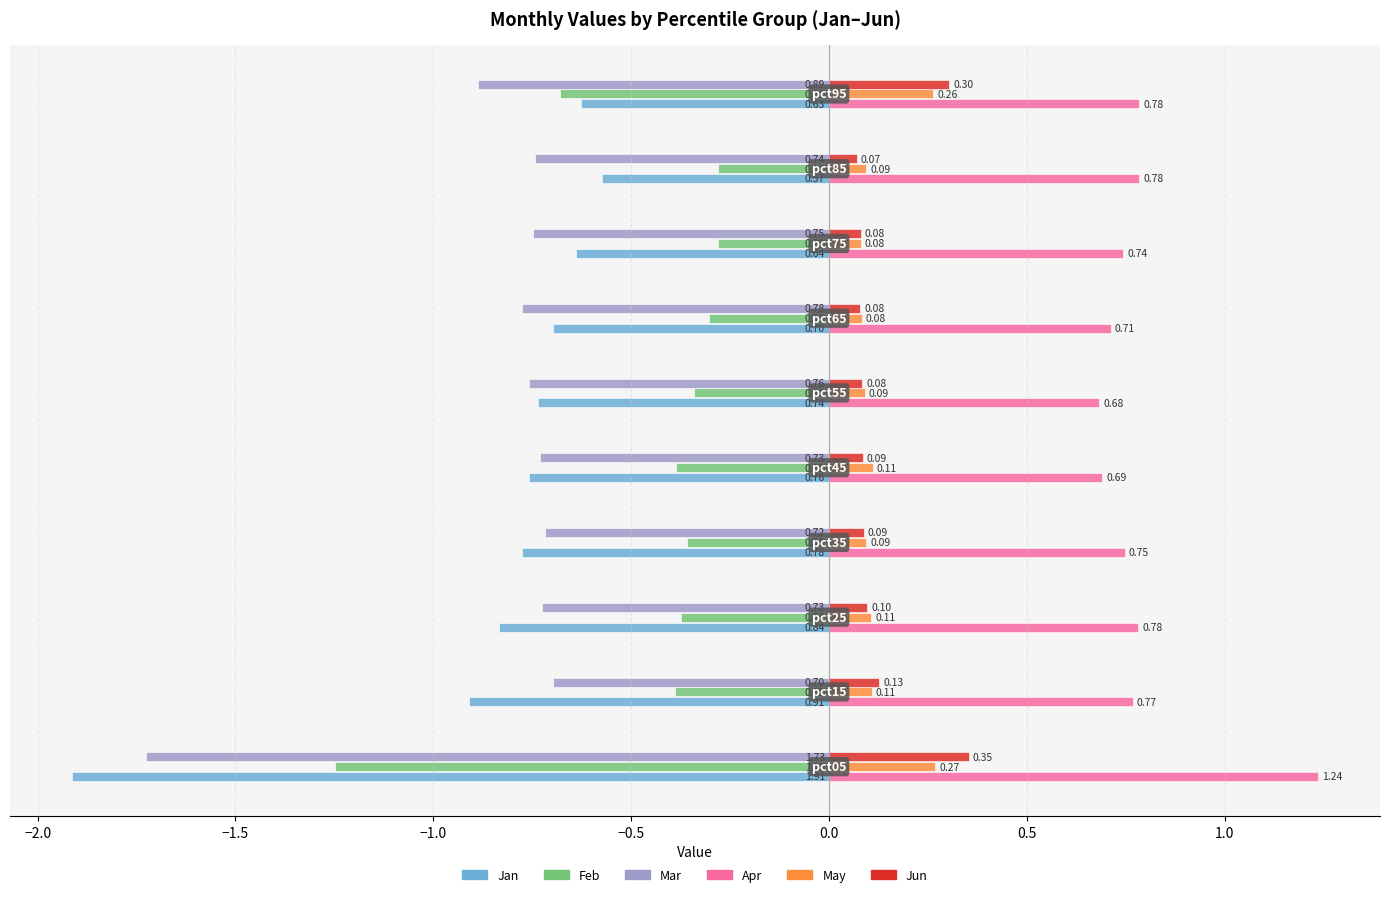

Which series has the widest spread of values?

Jan